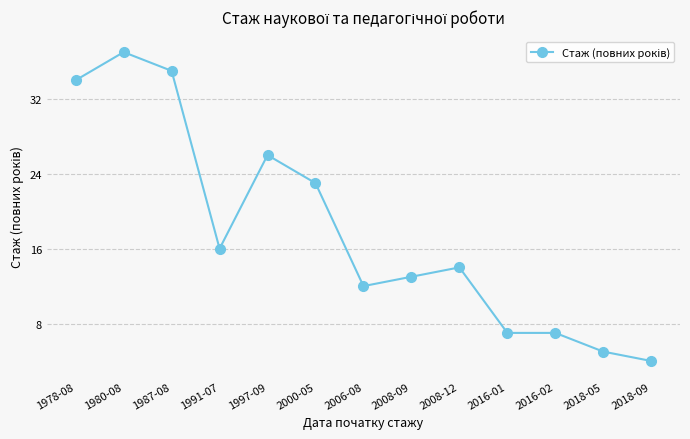

True or false: the data has more than 1 interior local peaks.

True